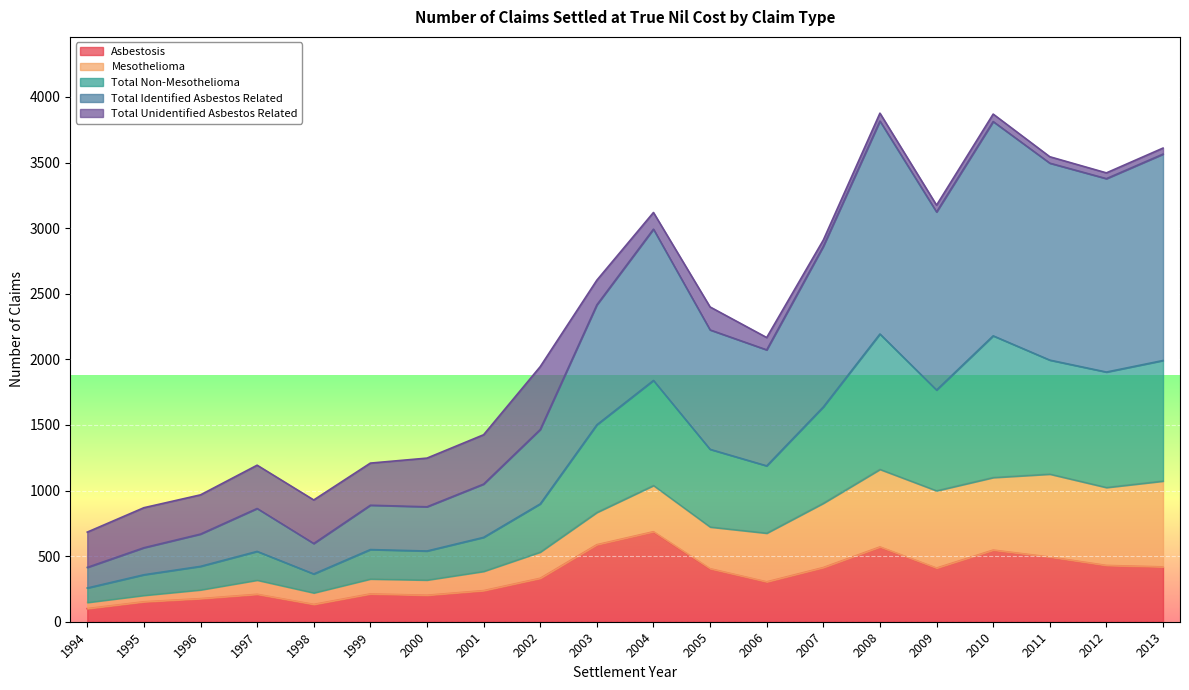

Is it true that Total Identified Asbestos Related equals 4564 at 2007?

False